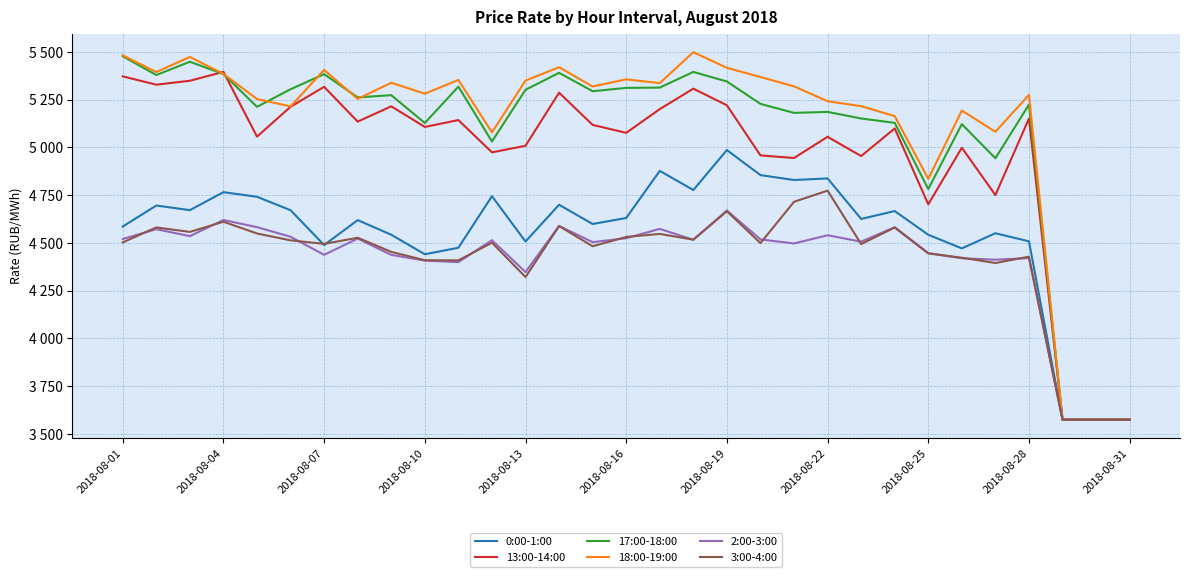

Rank the series by their maximum value, from lowest to highest.

2:00-3:00, 3:00-4:00, 0:00-1:00, 13:00-14:00, 17:00-18:00, 18:00-19:00